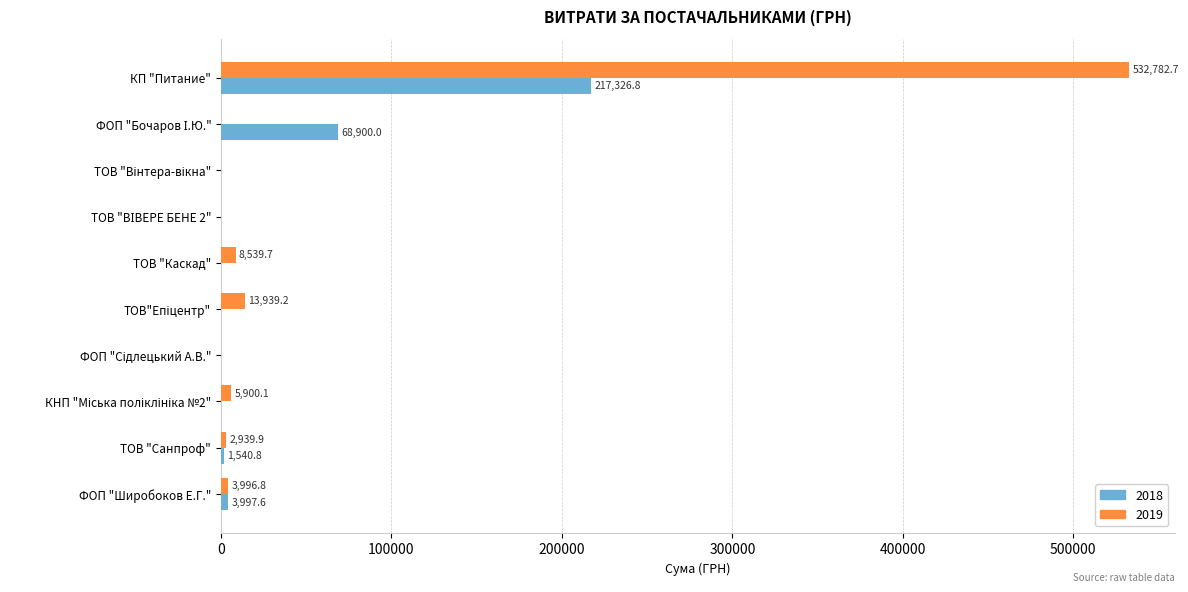

What is the sum of all 2019 values?

568098.4